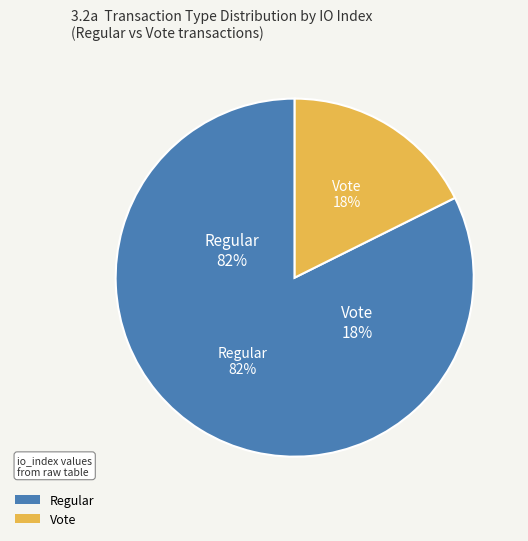

Which slice is the largest?

Regular (io_index=14)